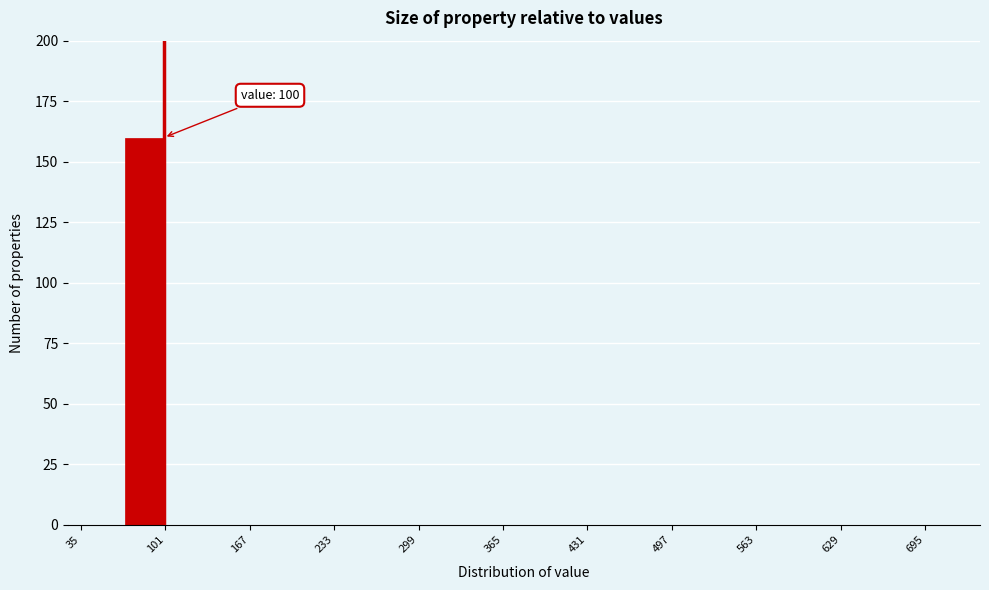

Around what value on the x-axis is the tallest bar? Give the approximate position of its centre, as read against the axis.

80